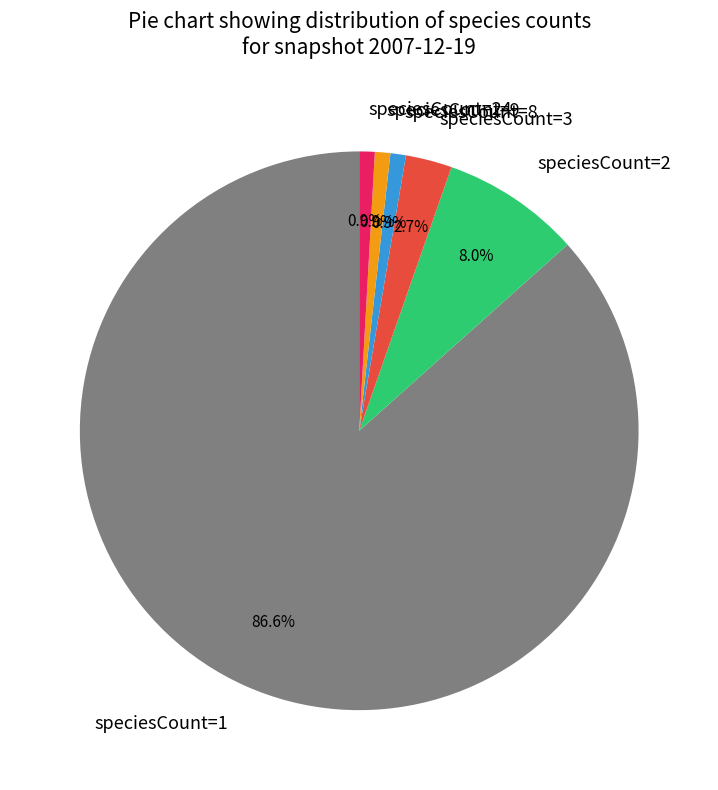

Count the number of slices in the pie.

6